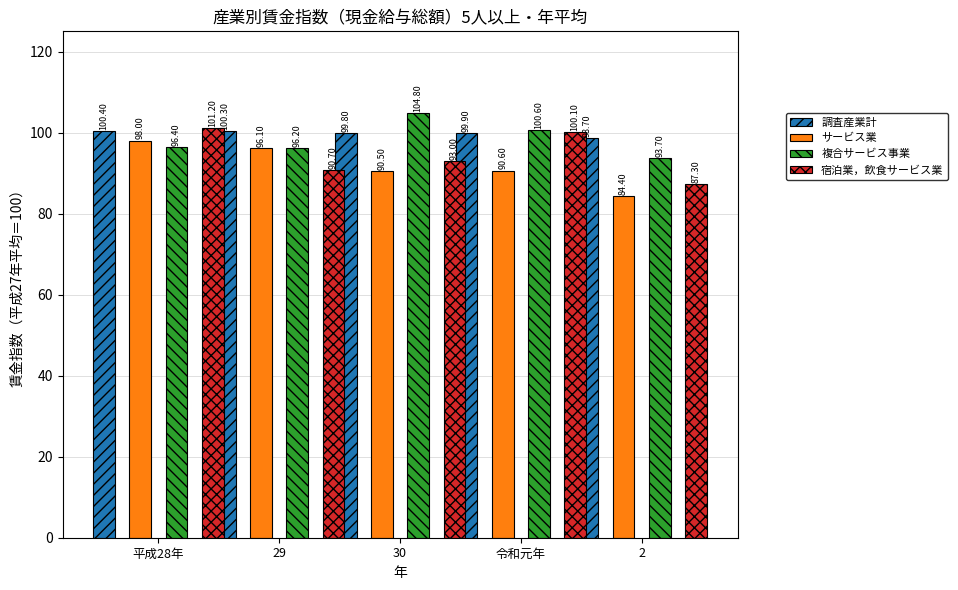

Which has a higher value, 2 or 令和元年?

令和元年